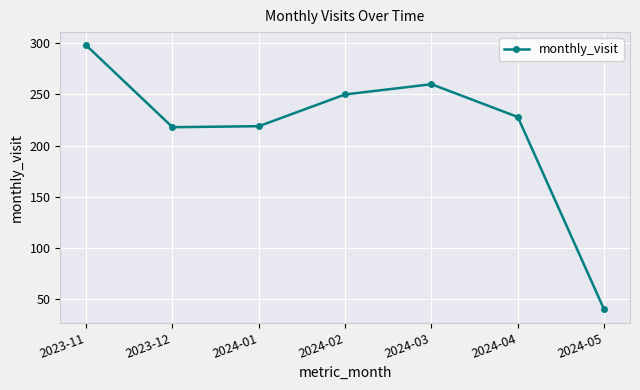

Count the number of categories in the chart.

7